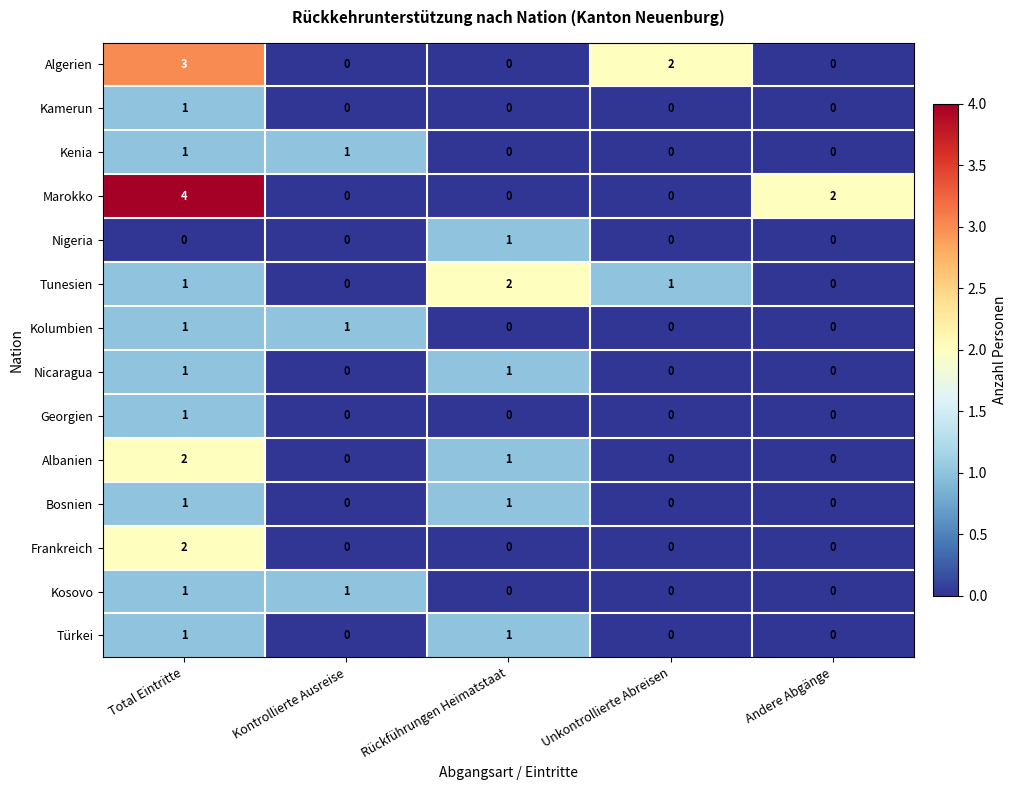

What is the difference between the maximum and minimum values in the Algerien series?

3